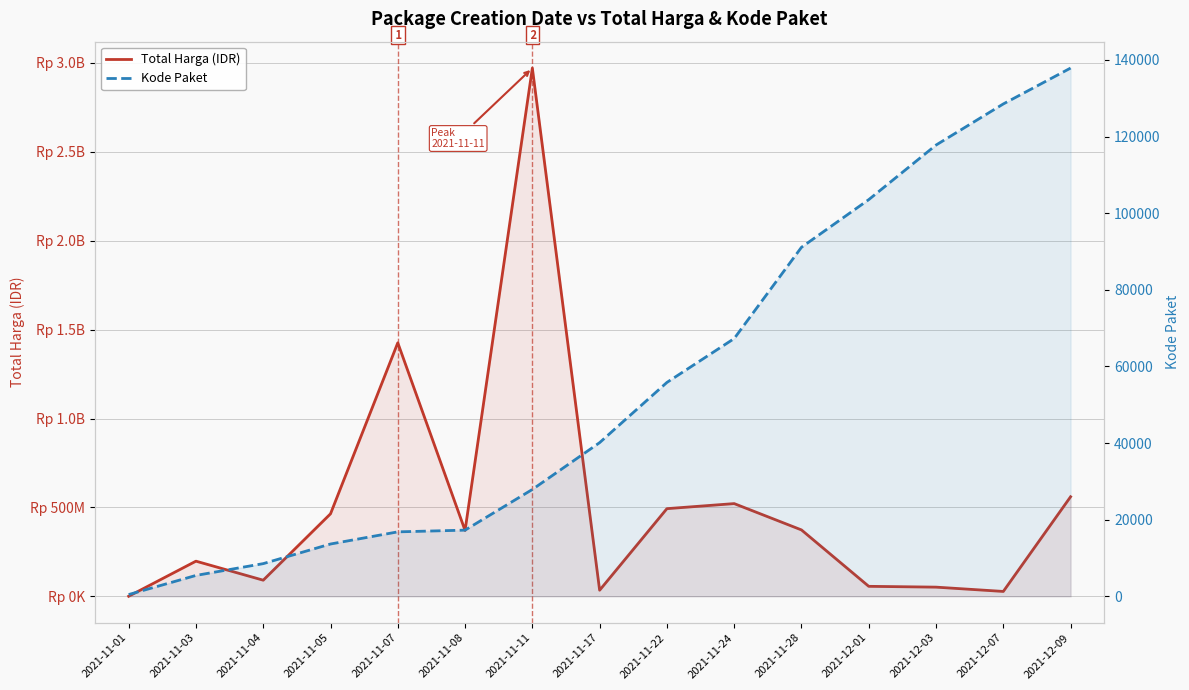

True or false: Total Harga (IDR) and Kode Paket intersect in this chart.

False